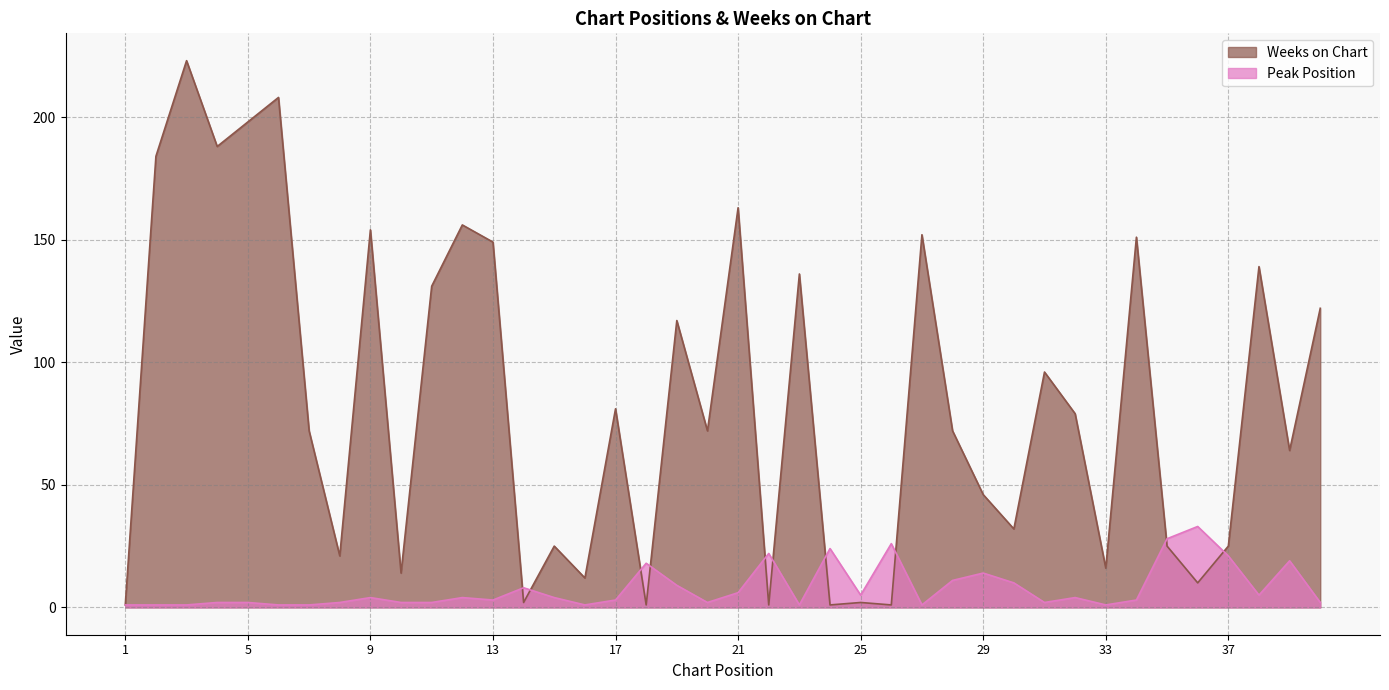

What is the difference between the maximum and second lowest values in the Peak Position series?

32